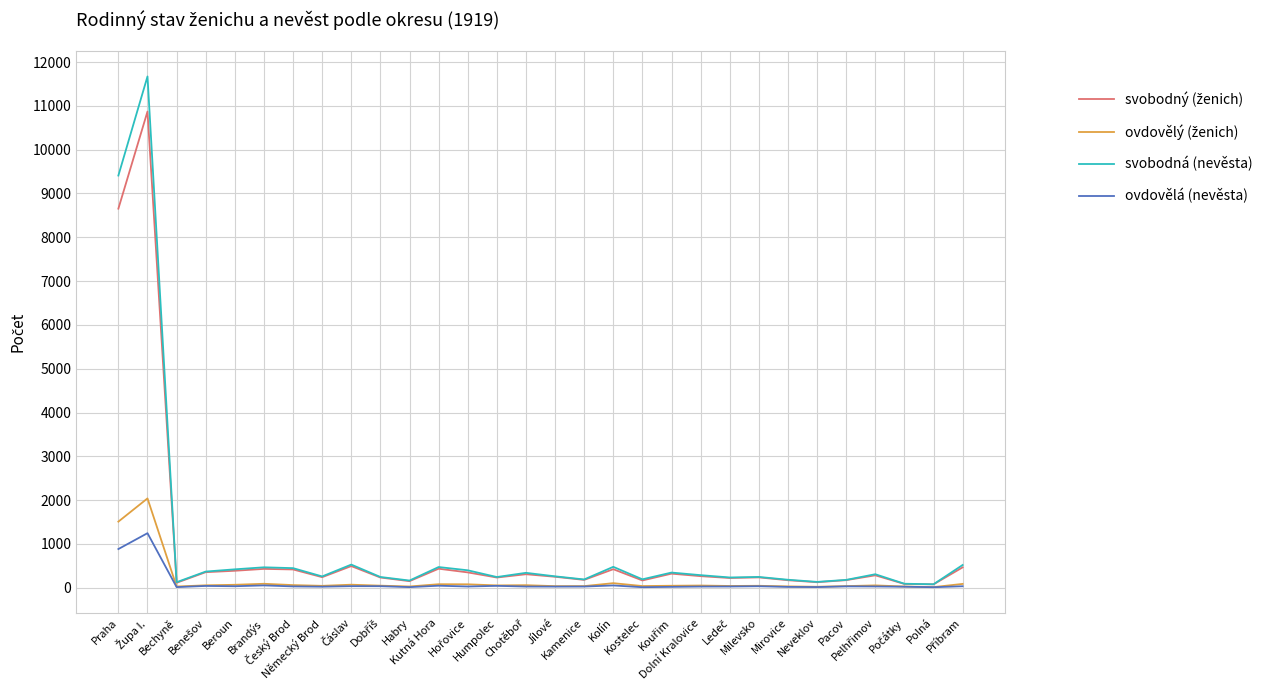

Where is the first local maximum for ovdovělý (ženich)?

Župa I.